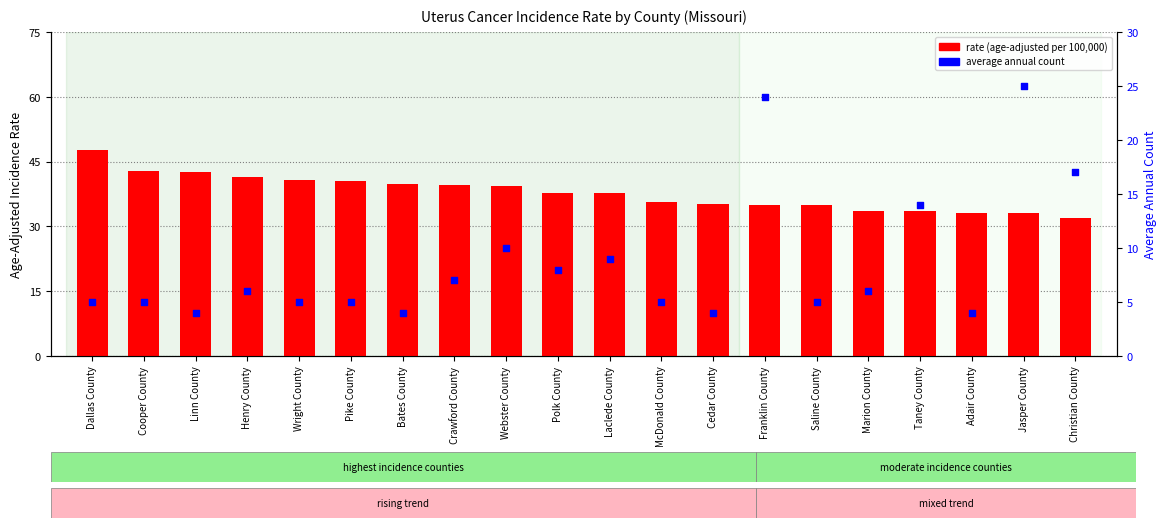

Which series reaches the maximum Y coordinate?

rate